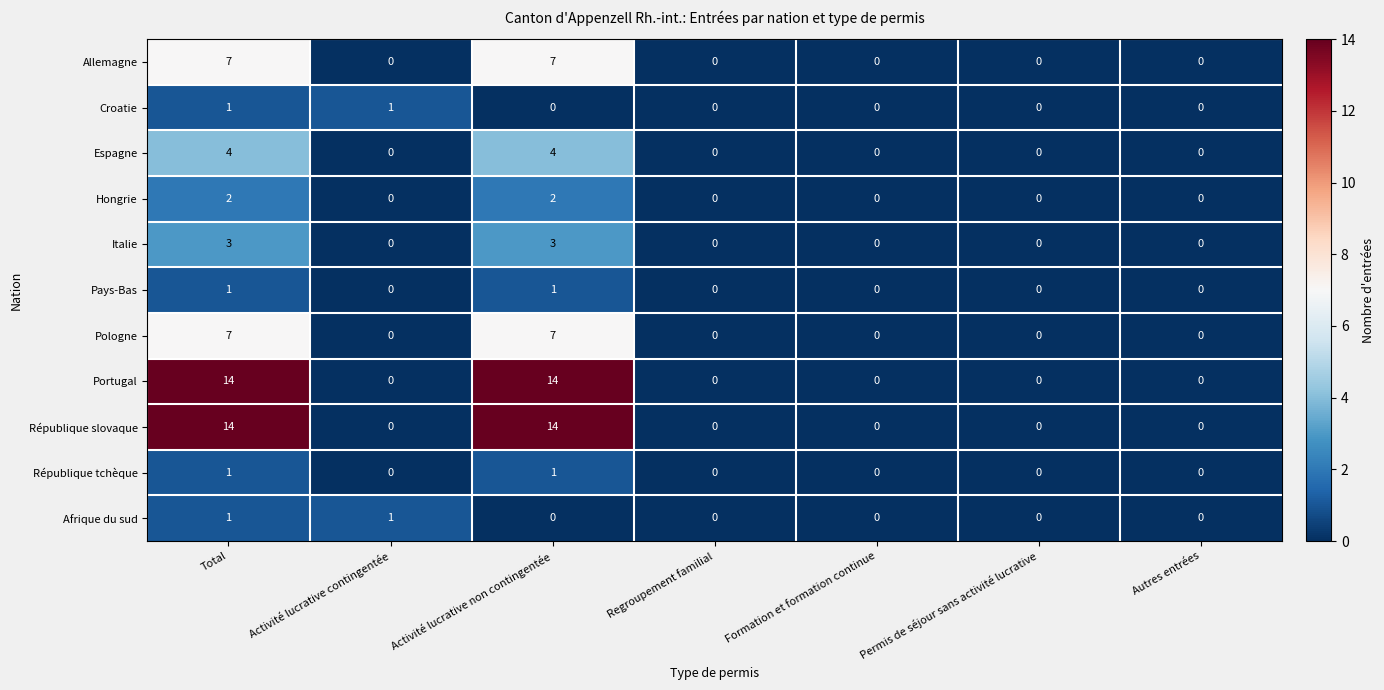

At which category is the sum across all series the highest?

Total